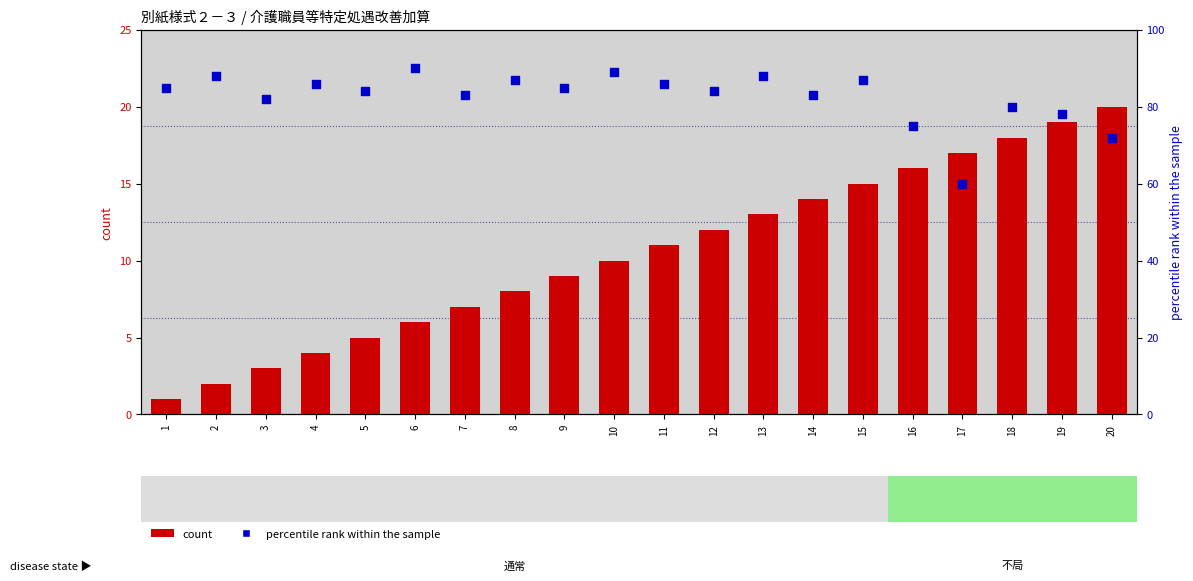

At how many categories does at least one series exceed 84?

10